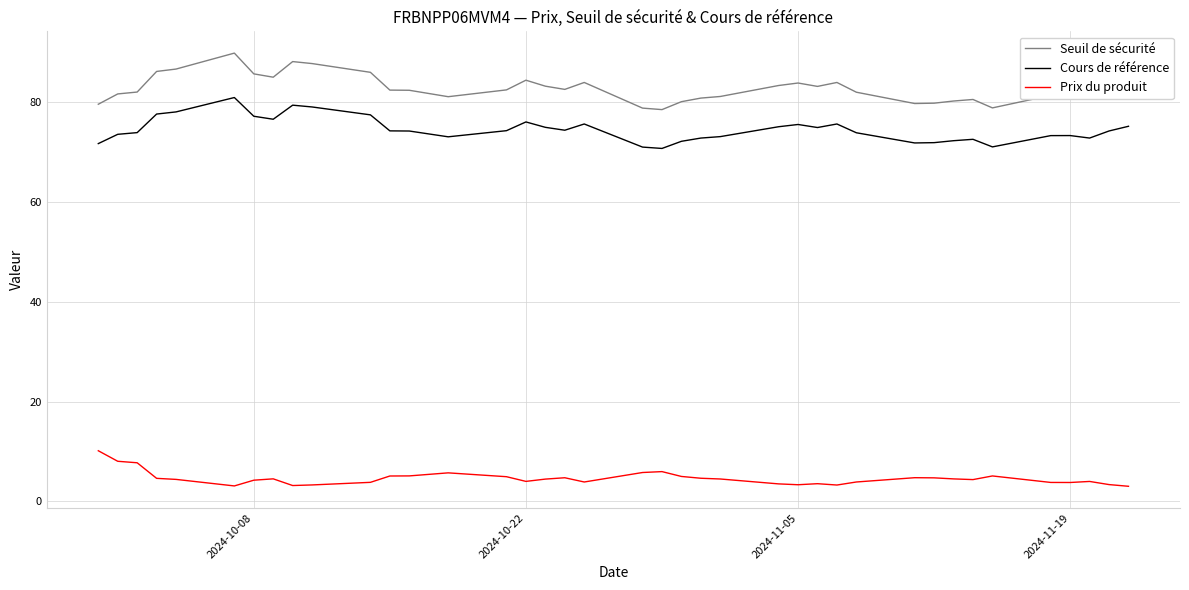

List the series in order of their peak value, highest first.

Seuil de sécurité, Cours de référence, Prix du produit